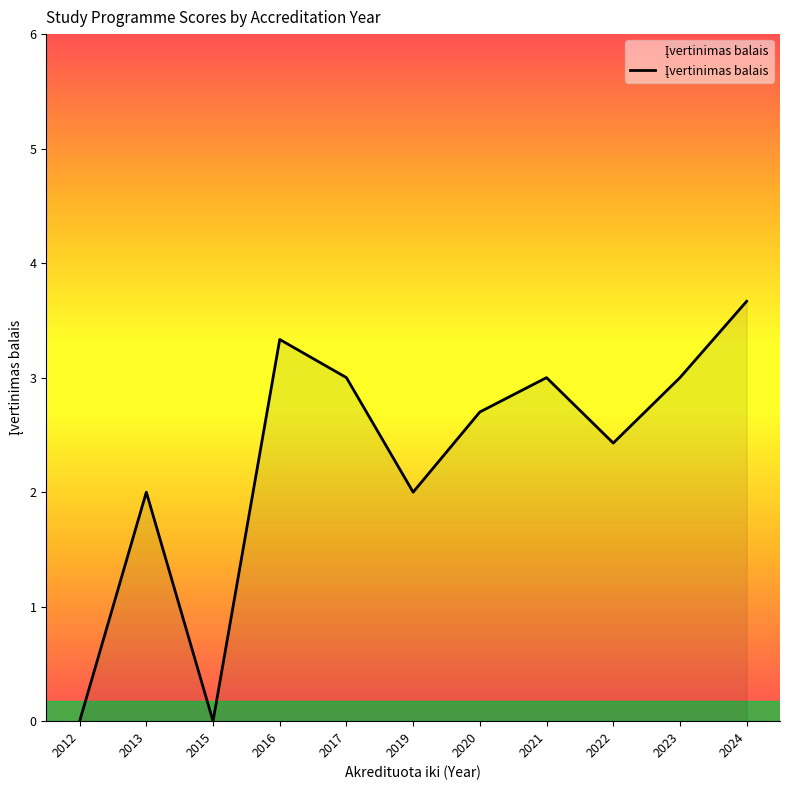

The value at 2020 is 2.7. True or false?

True